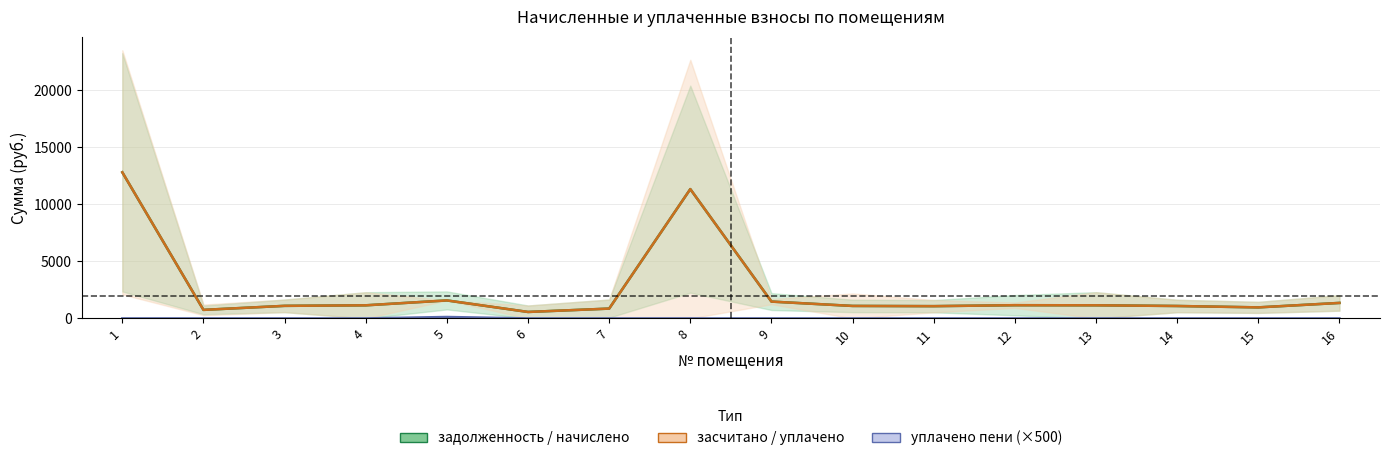

True or false: засчитано_задолженность has more than 2 interior local peaks.

True